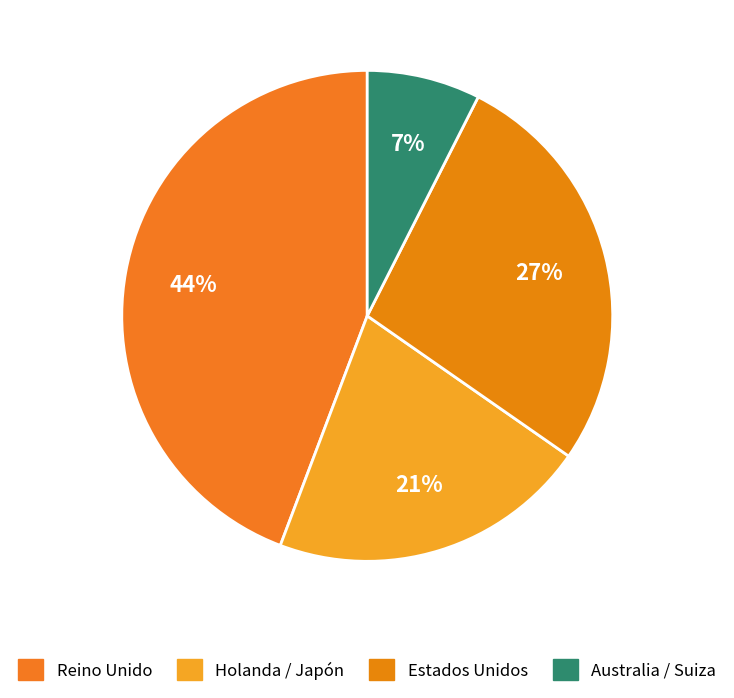

To the nearest percent, what is the average slice percentage?

25%